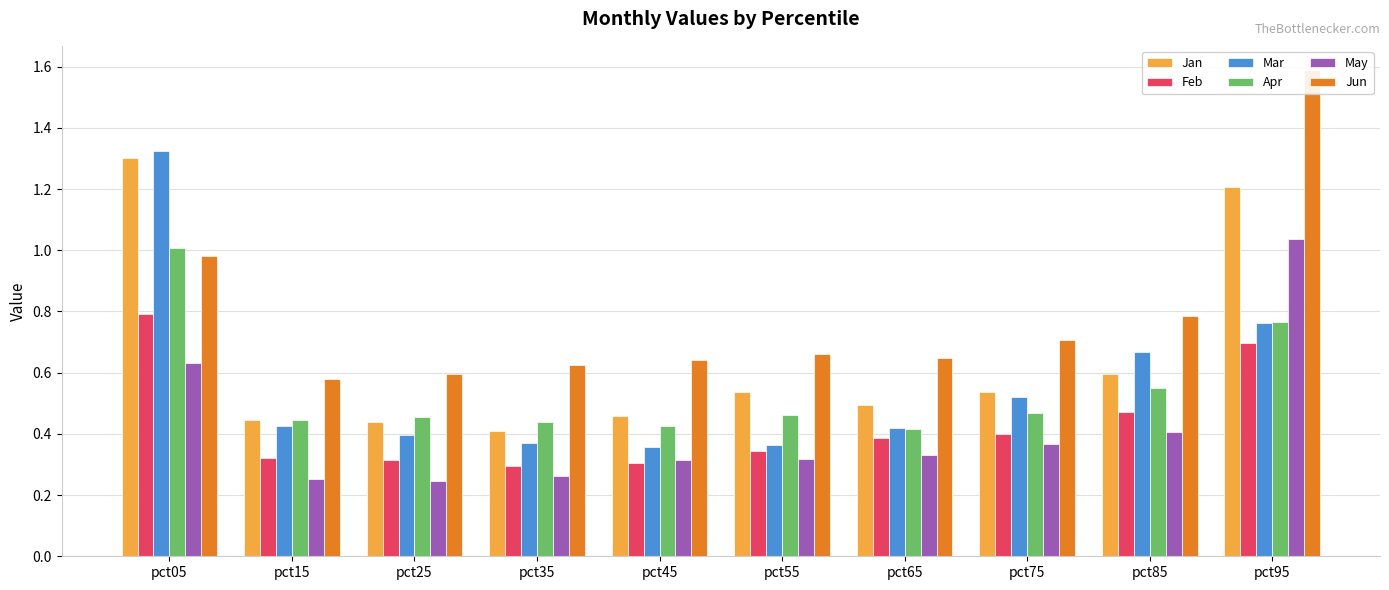

True or false: Jun has a value of 0.6 at pct45.

True